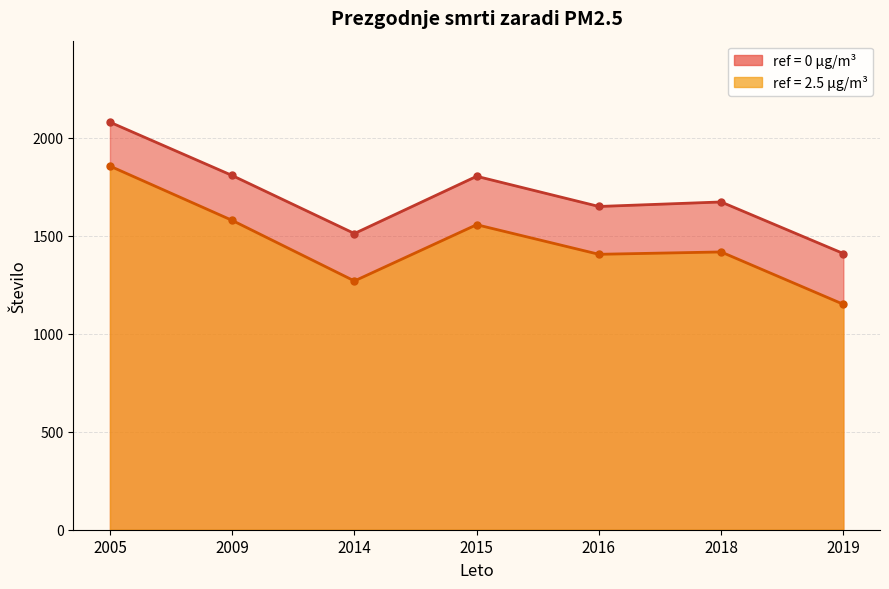

The prezgodnje smrti zaradi PM2.5 (ref = 0) series shows 1359 at 2005. True or false?

False